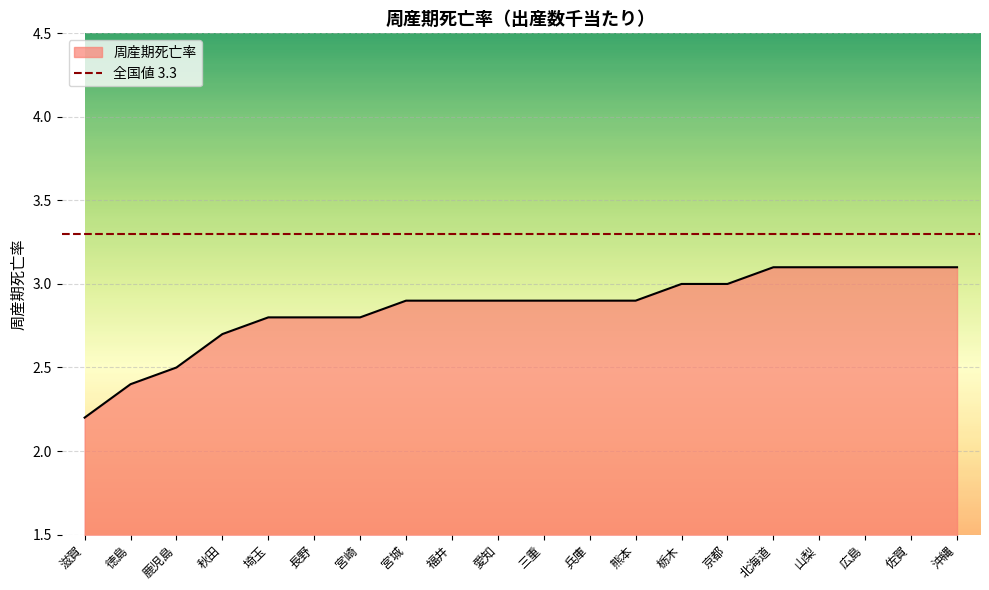

What is the label of the 10th point from the right?

三重